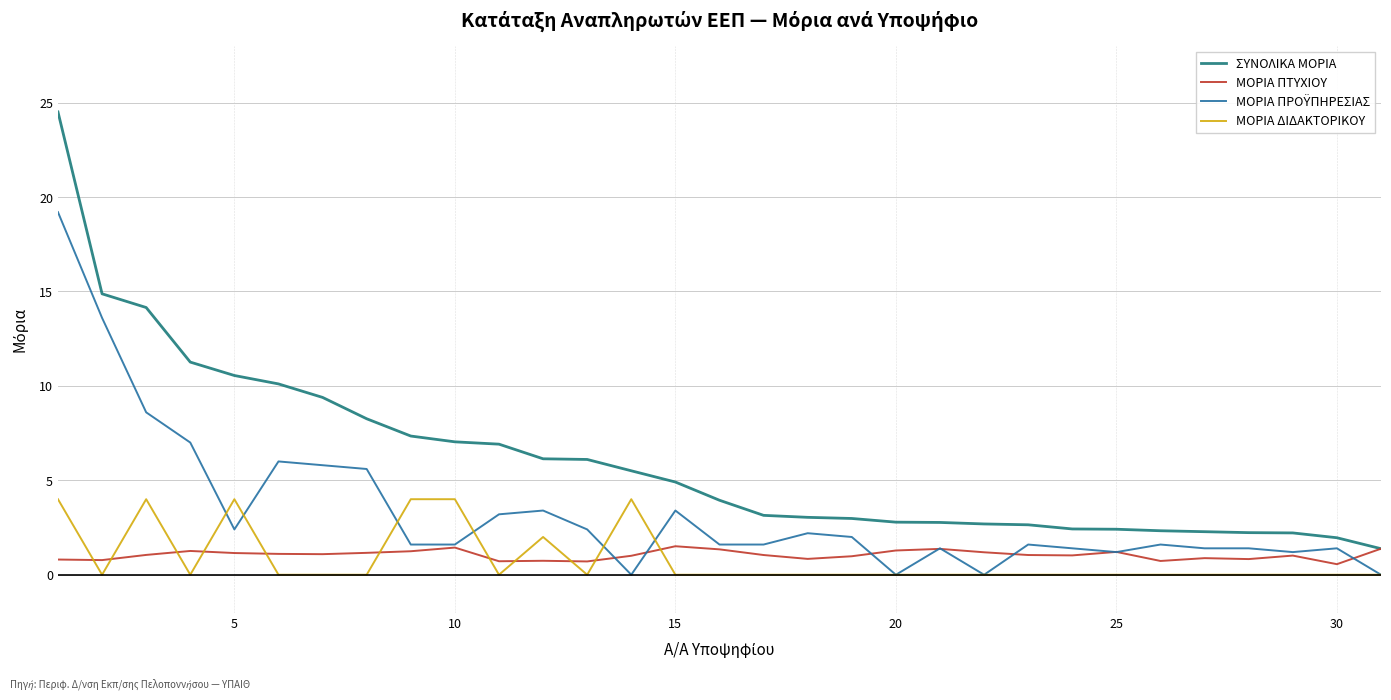

What is the lowest value of the ΜΟΡΙΑ ΠΤΥΧΙΟΥ series?

0.6